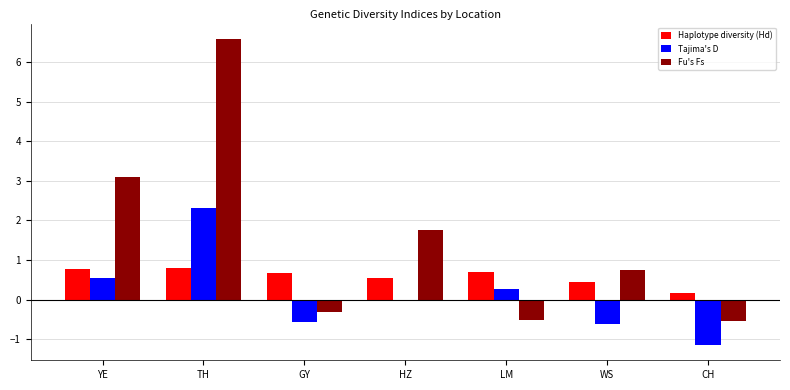

How many categories are shown in the chart?

7